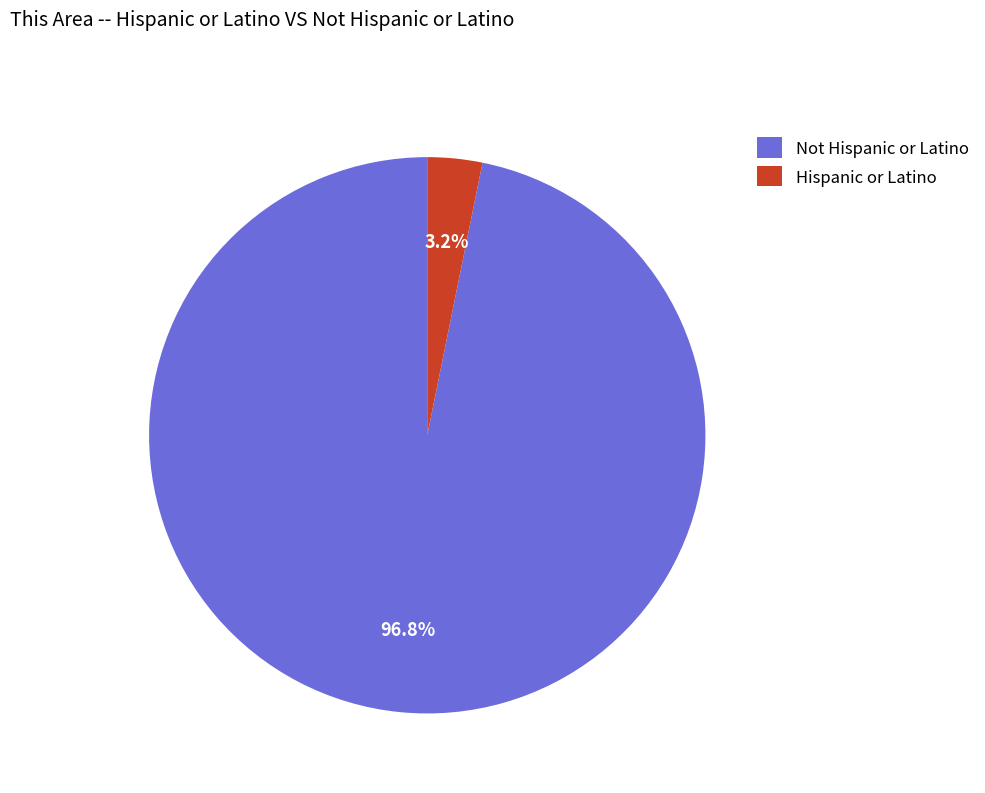

To the nearest percent, what portion does Not Hispanic or Latino represent?

97%